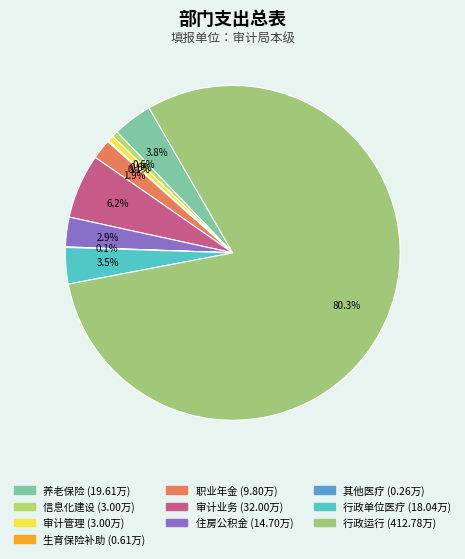

What is the smallest slice in the pie chart?

其他行政事业单位医疗支出